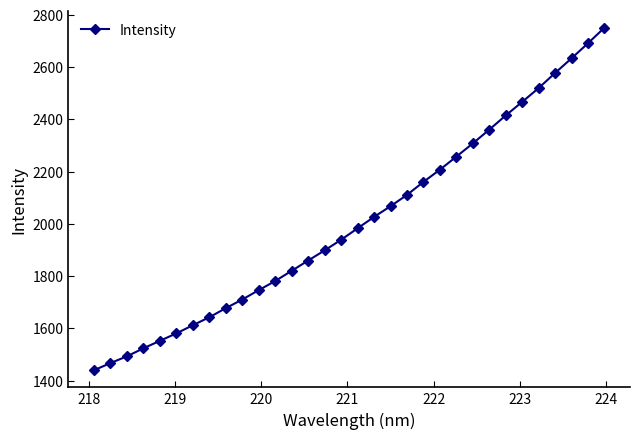

What is the smallest value displayed?

1439.5